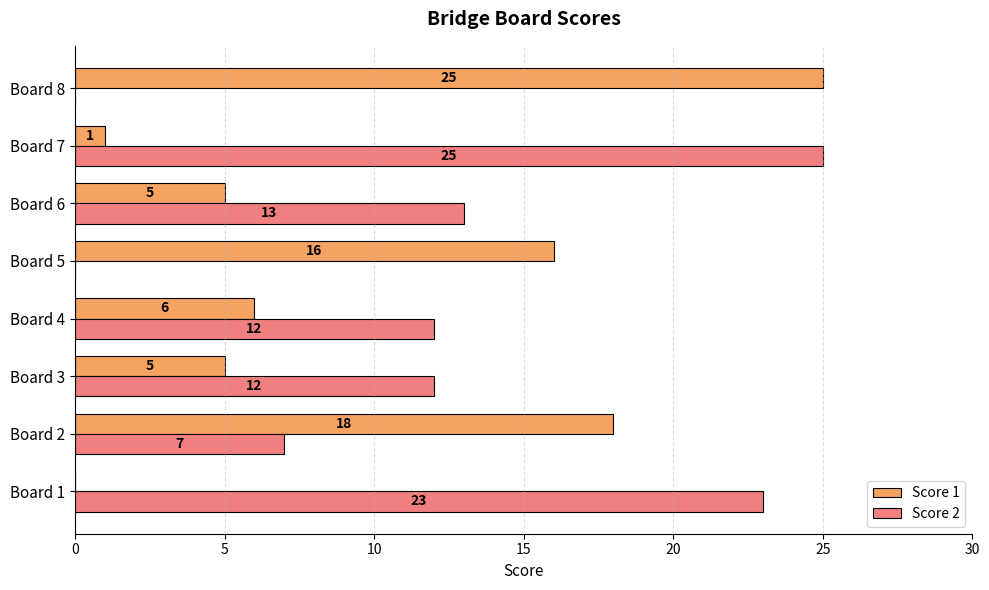

What is the total value across all series at Board 6?

18